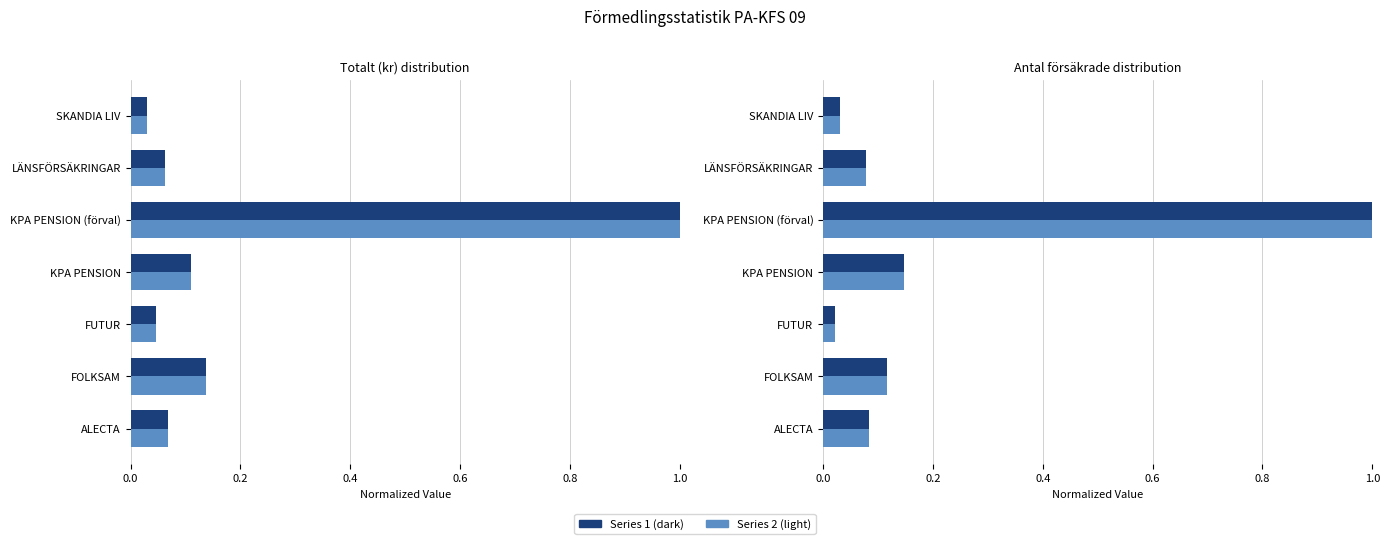

The Antal försäkrade light series shows 0.0 at ALECTA. True or false?

False